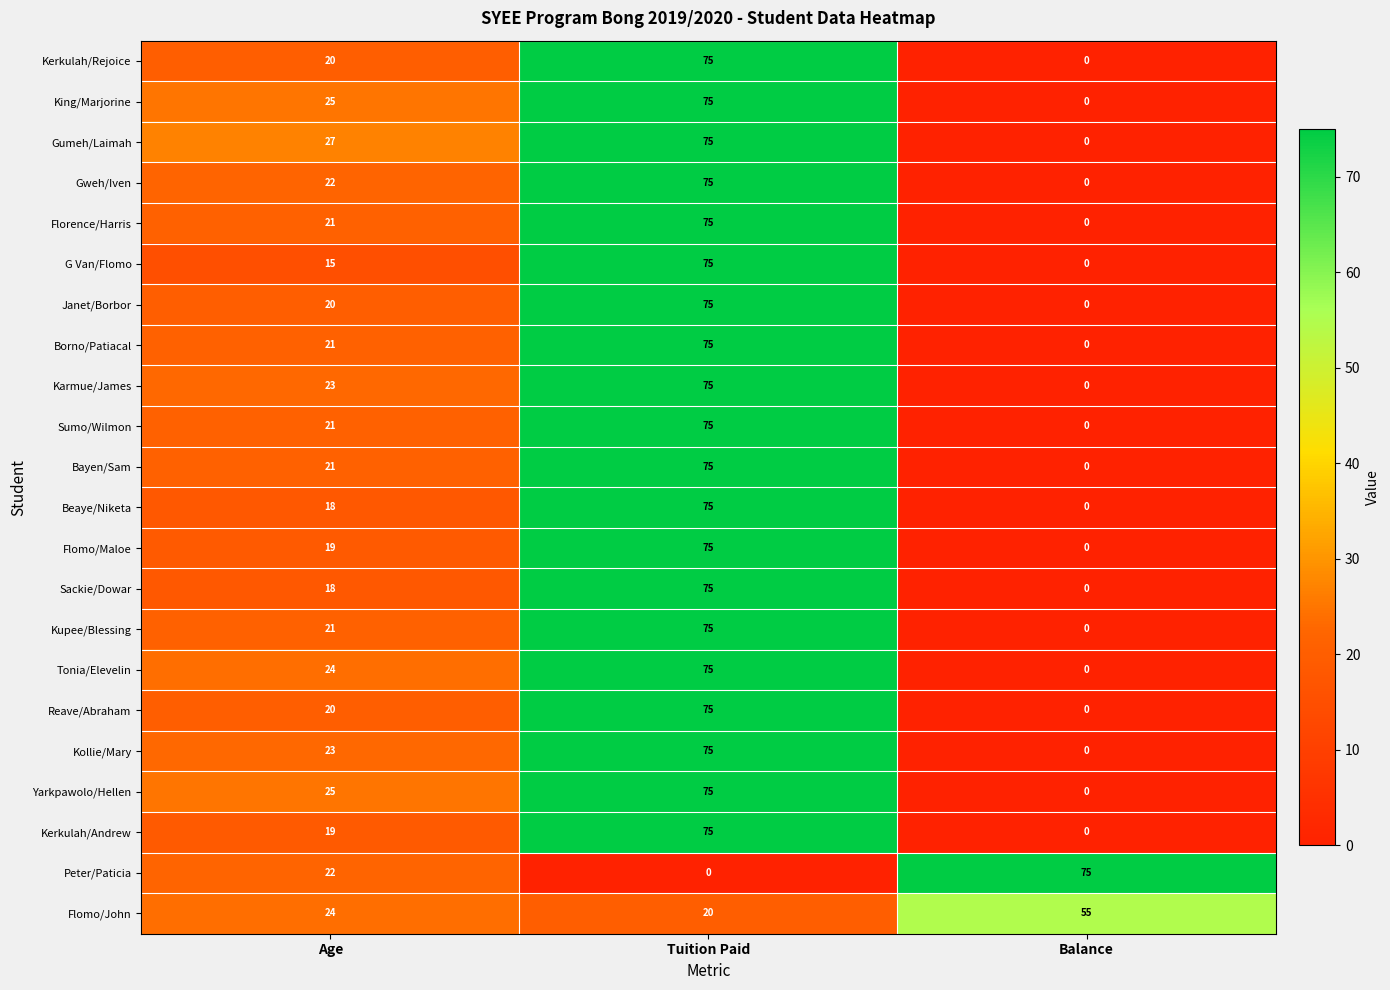

How many series are shown in this chart?

22